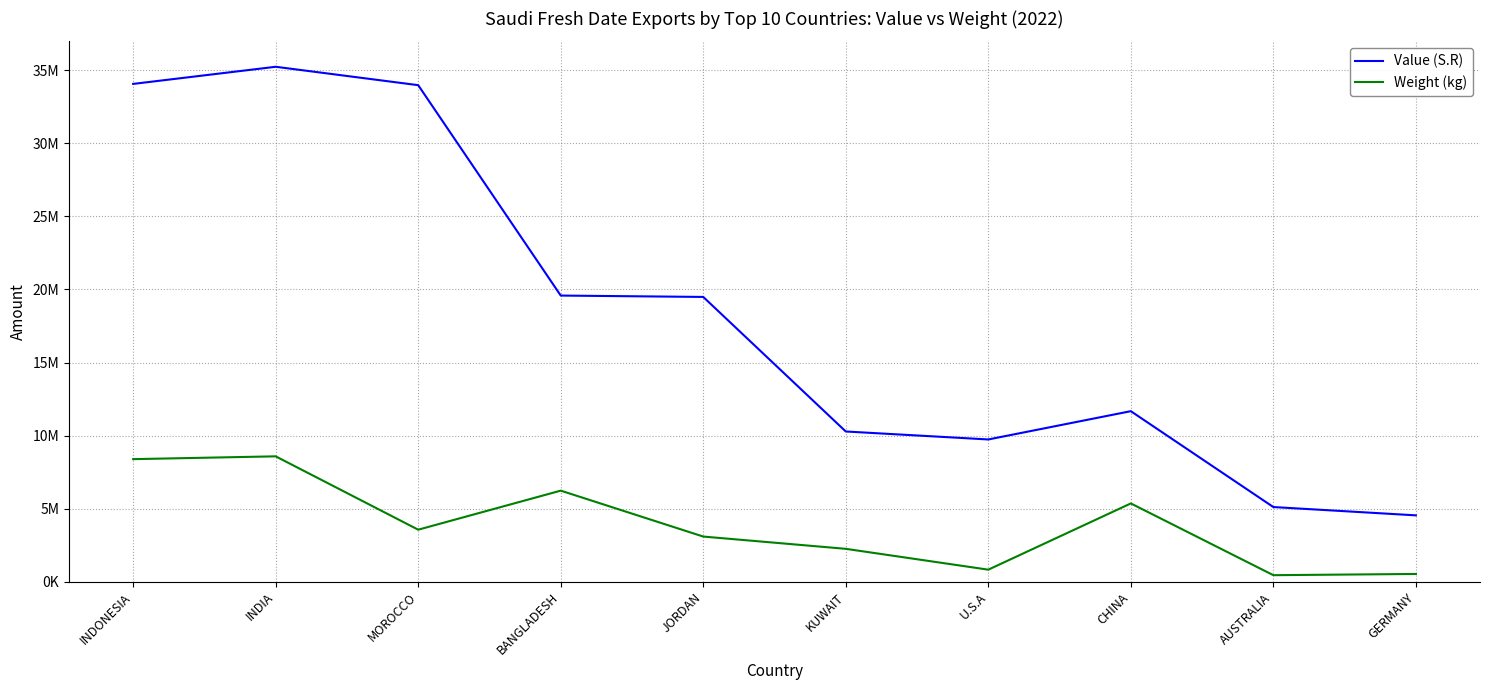

Which category has the lowest value across all series?

AUSTRALIA